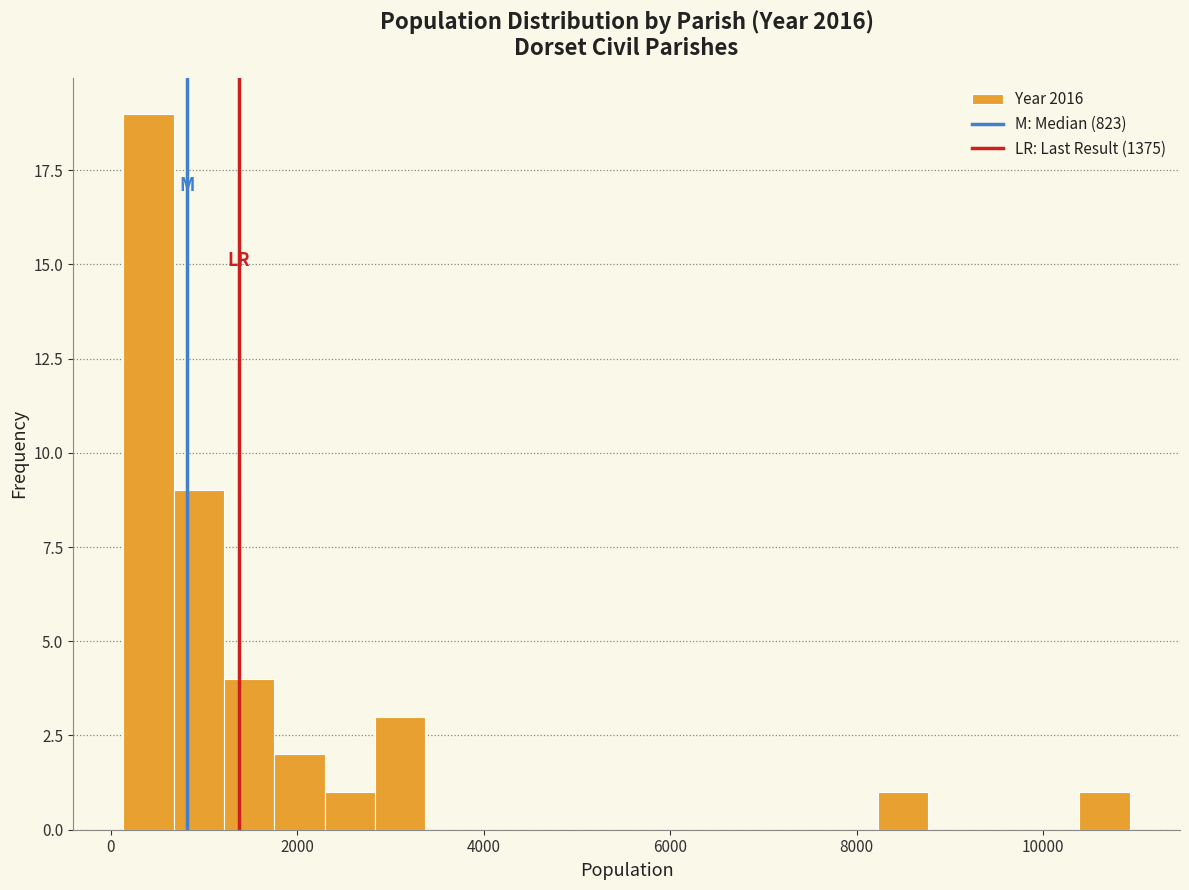

Read against the x-axis, roughly where is the centre of the tallest bar?

400